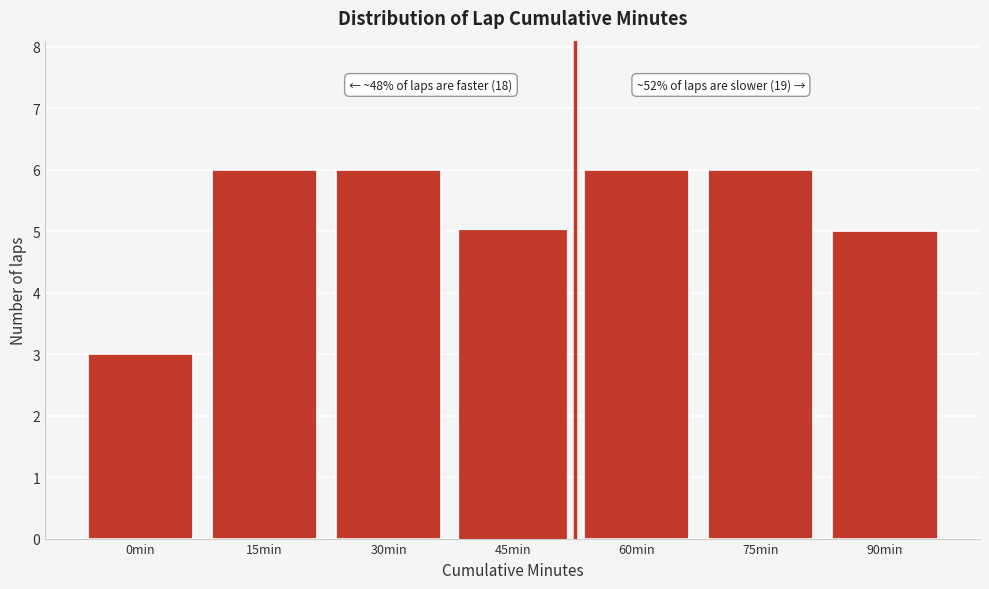

Reading left to right, list all the values displayed in this chart.

0min=3	15min=6	30min=6	45min=5	60min=6	75min=6	90min=5